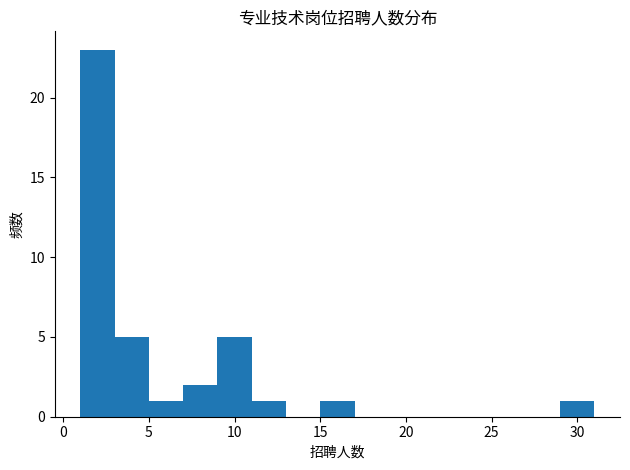

Reading left to right, transcribe this chart: for each bar, give the range it covers on the x-axis and its height. The values are not printed on the chart, so give them approximately, as read against the axis.

1 to 3: 23
3 to 5: 5
5 to 7: 1
7 to 9: 2
9 to 11: 5
11 to 13: 1
13 to 15: 0
15 to 17: 1
17 to 19: 0
19 to 21: 0
21 to 23: 0
23 to 25: 0
25 to 27: 0
27 to 29: 0
29 to 31: 1